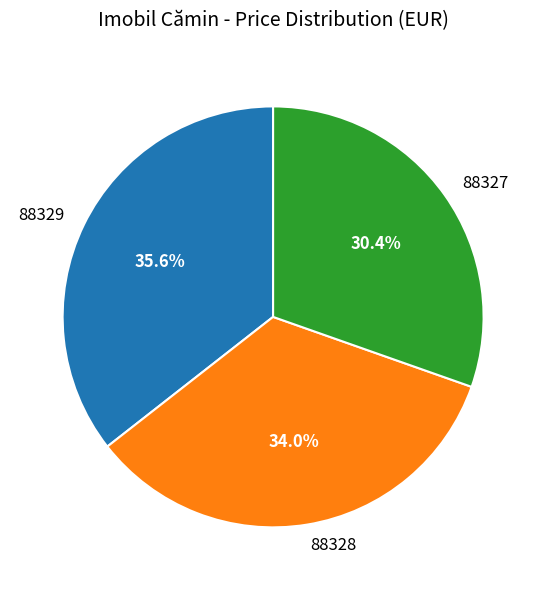

Rank the categories by value from highest to lowest.

88329, 88328, 88327